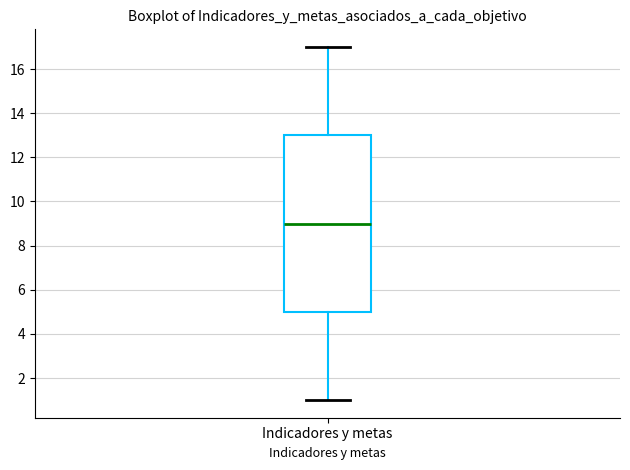

Transcribe this box plot: give where the median line is, the range the box spans, and where the two whiskers end, as read against the y-axis. The values are not printed on the chart, so give them approximately, as read against the axis.

median 9, box 5 to 13, whiskers 1 to 17